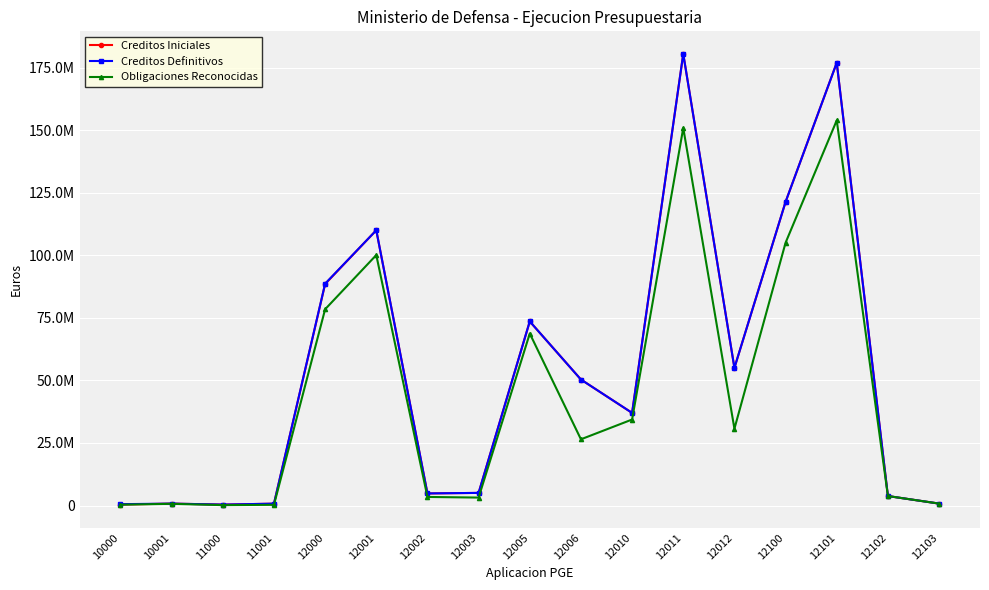

True or false: Creditos Iniciales and Creditos Definitivos cross at least once.

False